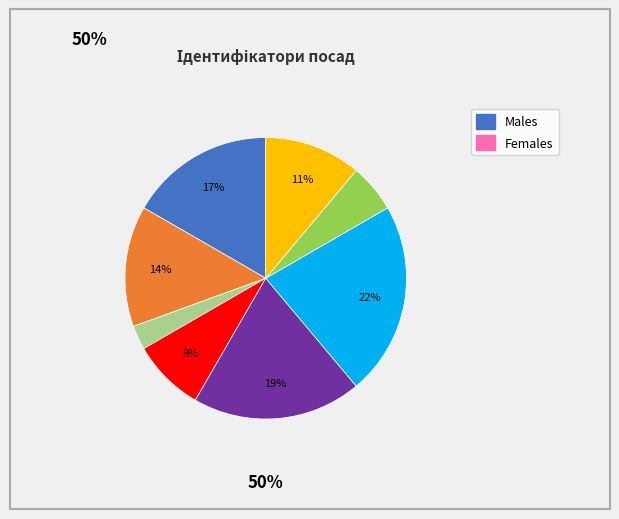

To the nearest percent, what is the average slice percentage?

12%